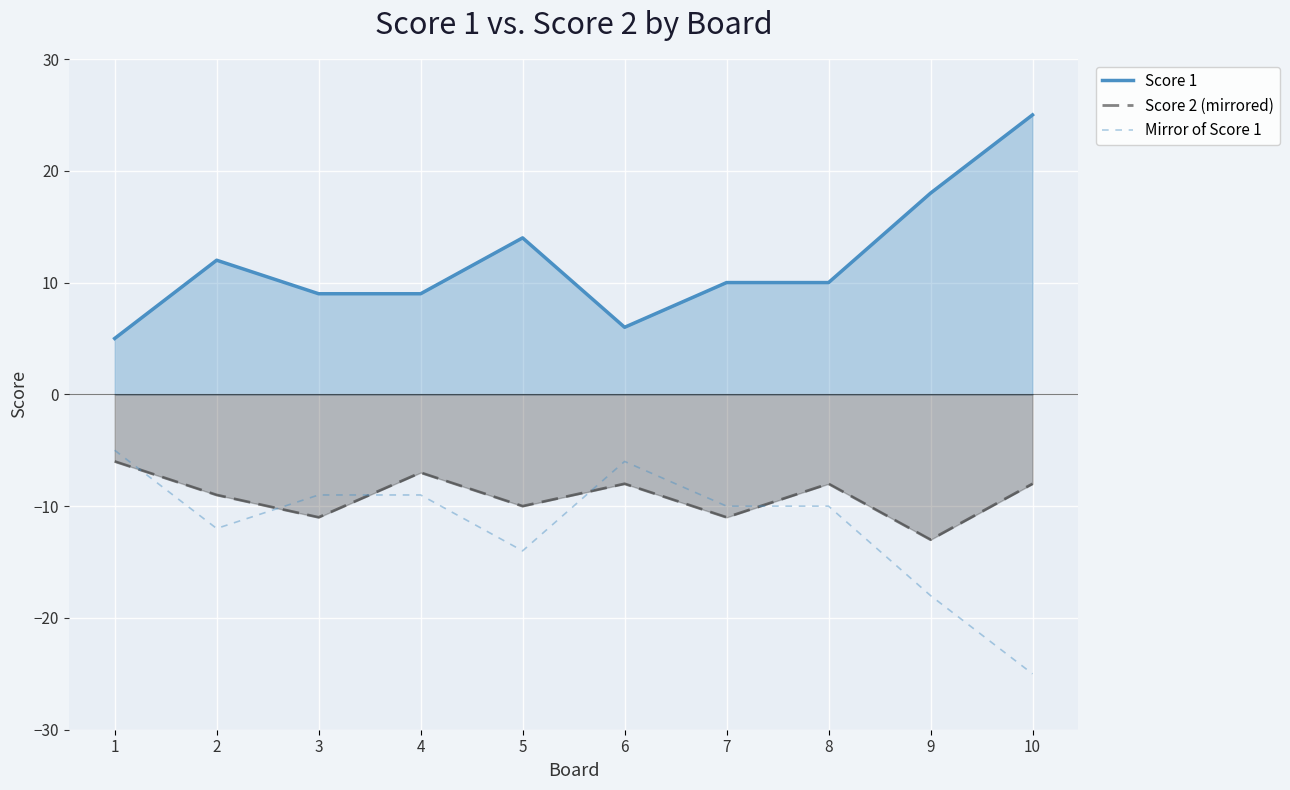

What is the average value of the Mirror of Score 1 series?

-12